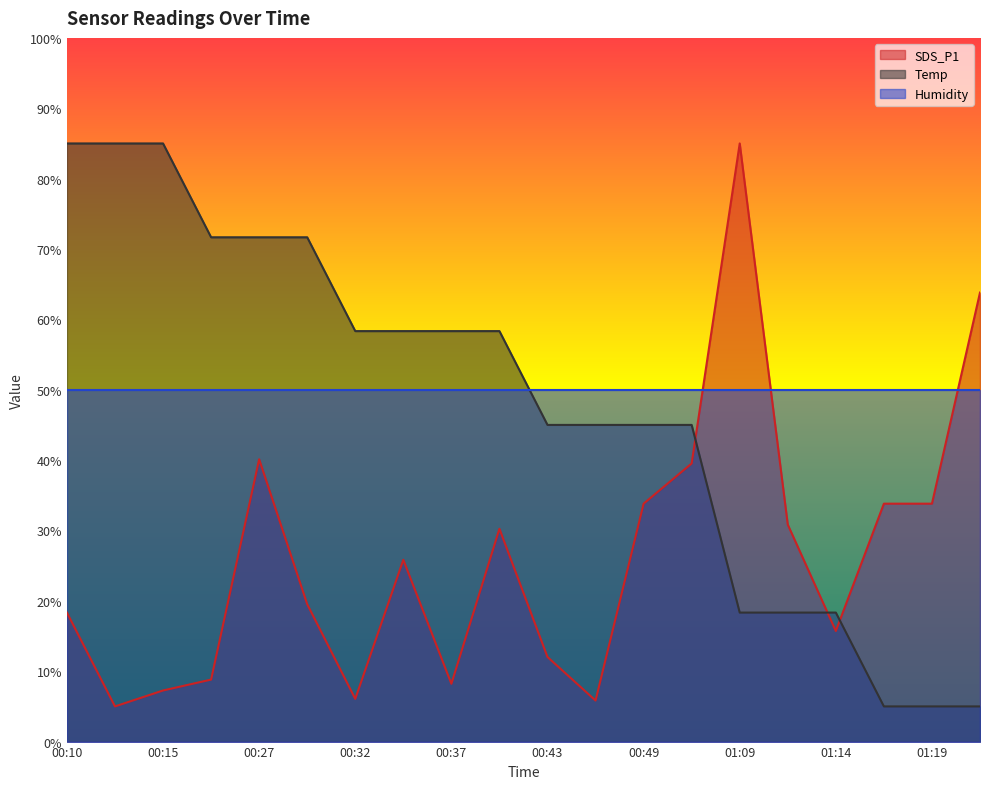

At how many categories does at least one series exceed 81?

4